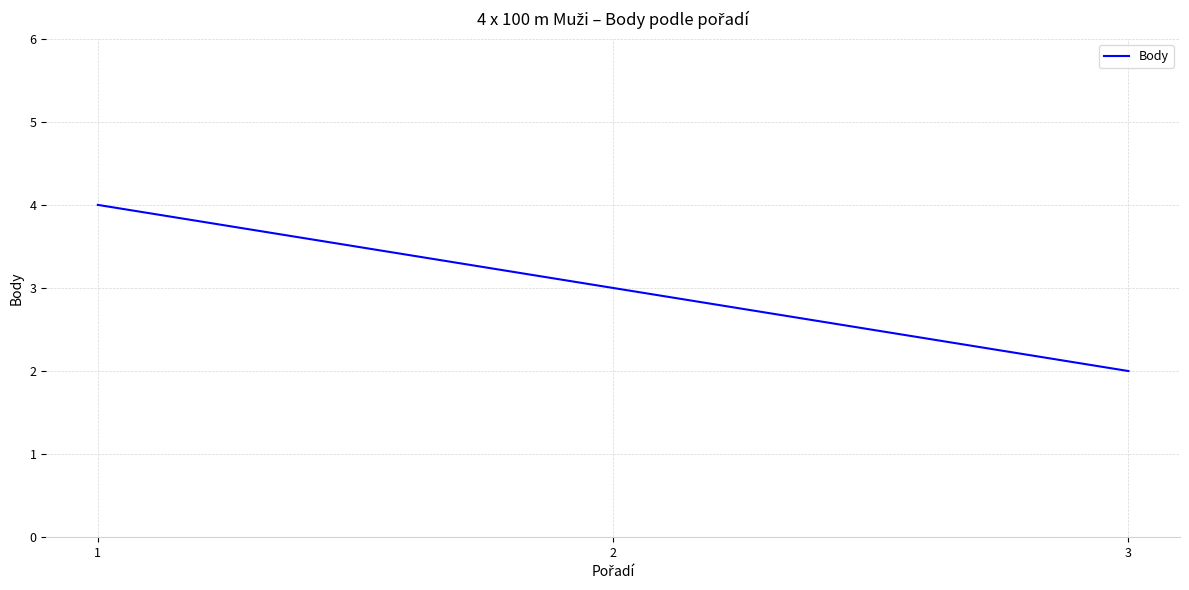

What is the smallest value displayed?

2